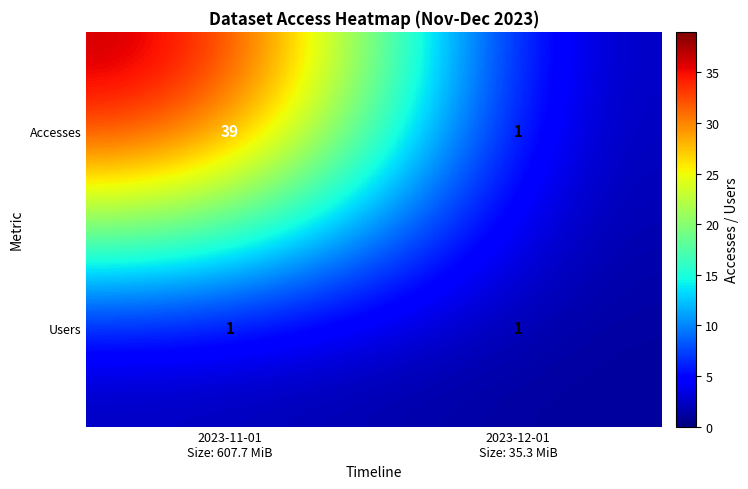

How many categories are shown in the chart?

2